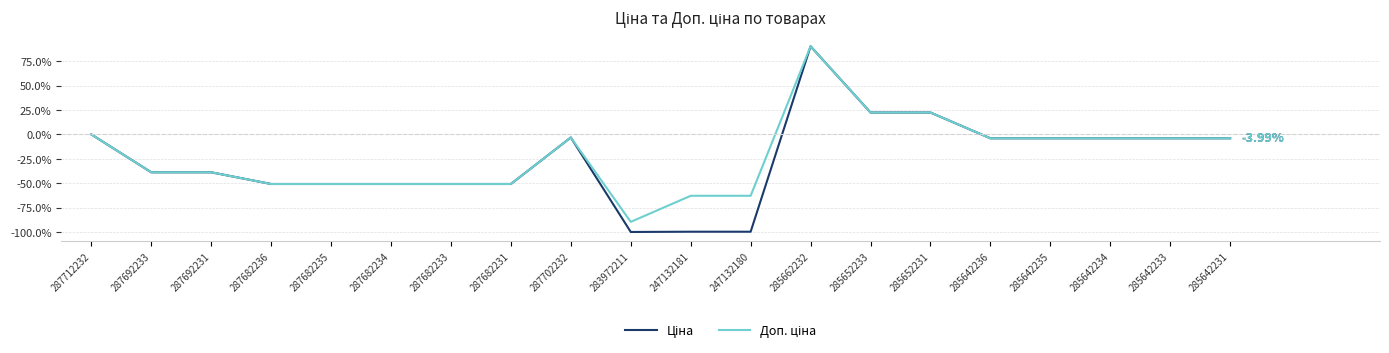

At which category is the sum across all series the highest?

285662232